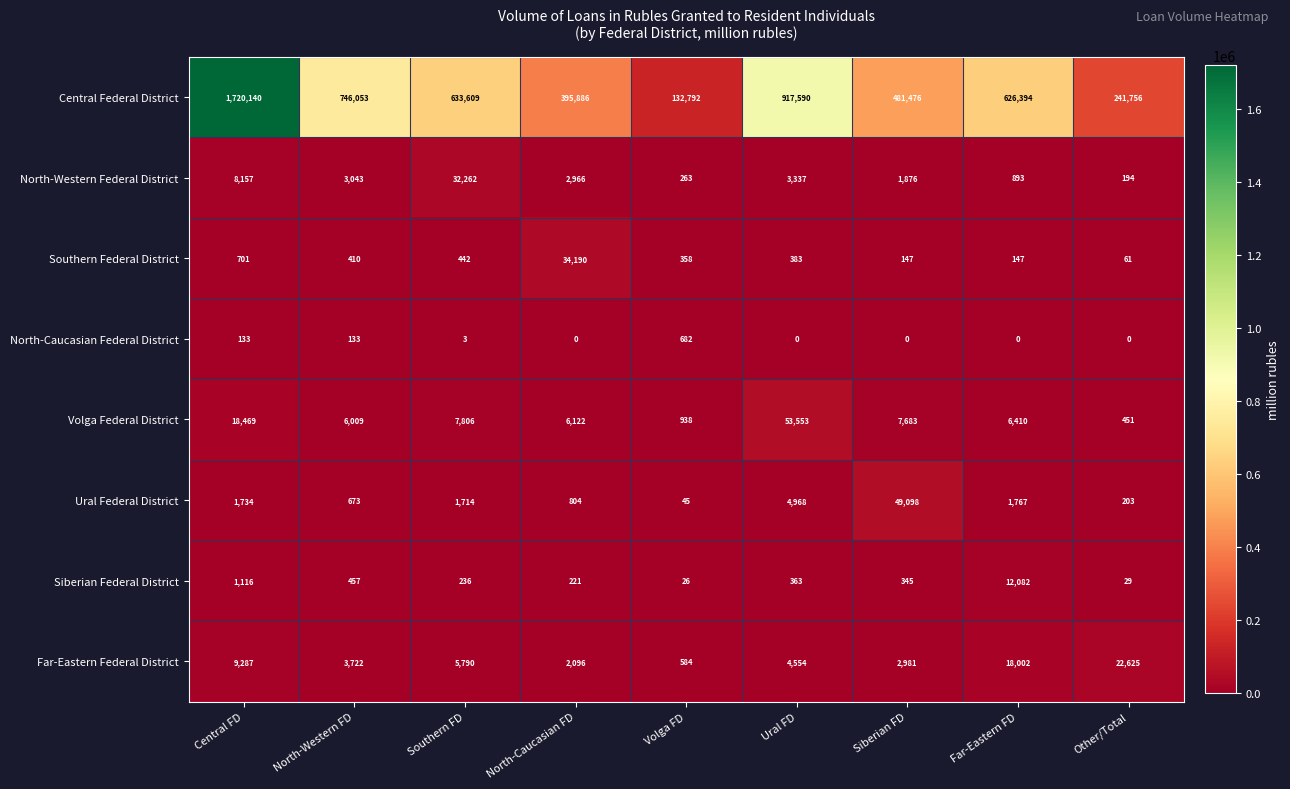

What is the maximum value for Ural Federal District?

49098